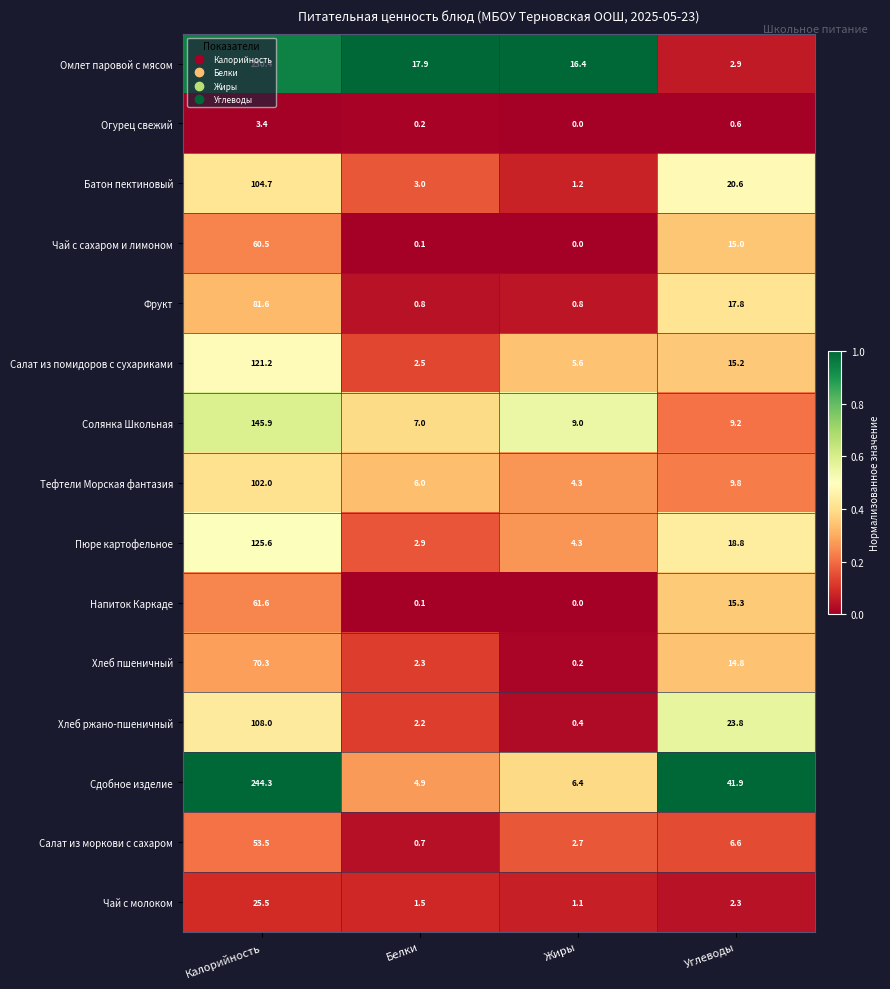

What is the approximate value of Омлет паровой с мясом at Углеводы?

2.9